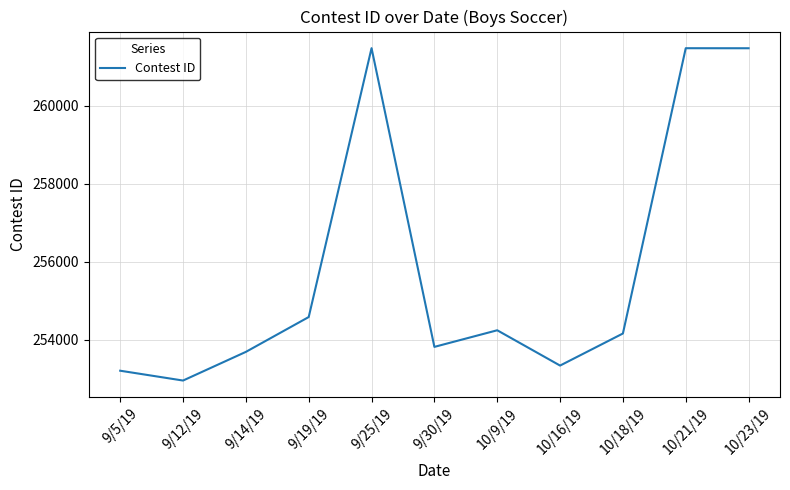

Is it true that the value at 9/30/19 is 253821?

True